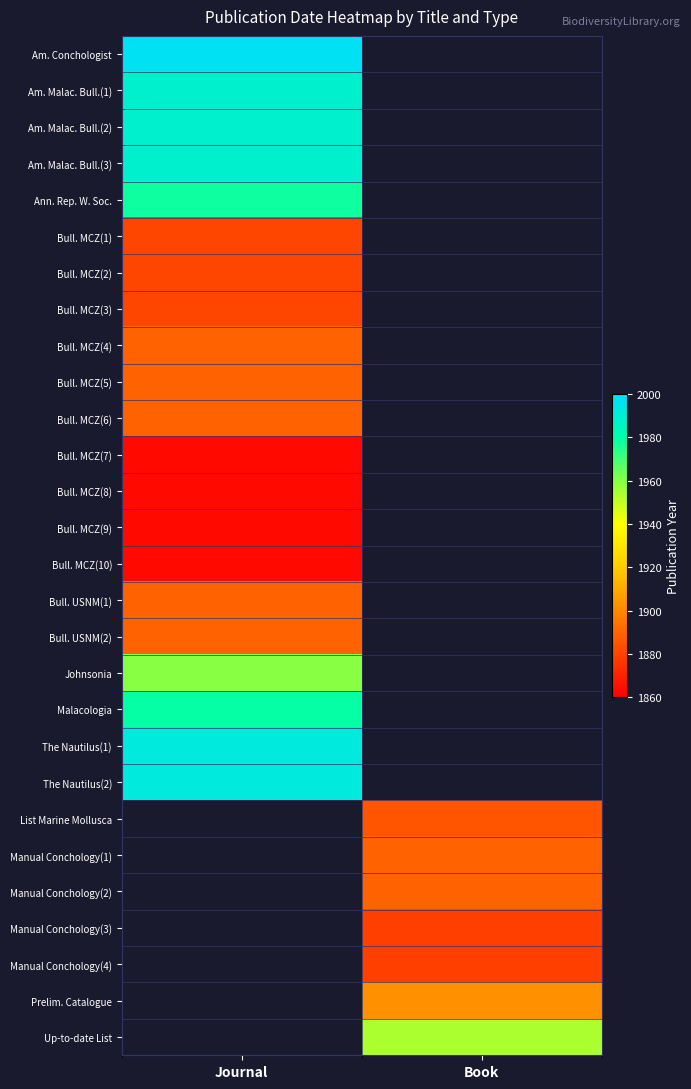

What is the highest value of the The Nautilus(2) series?

1992.0